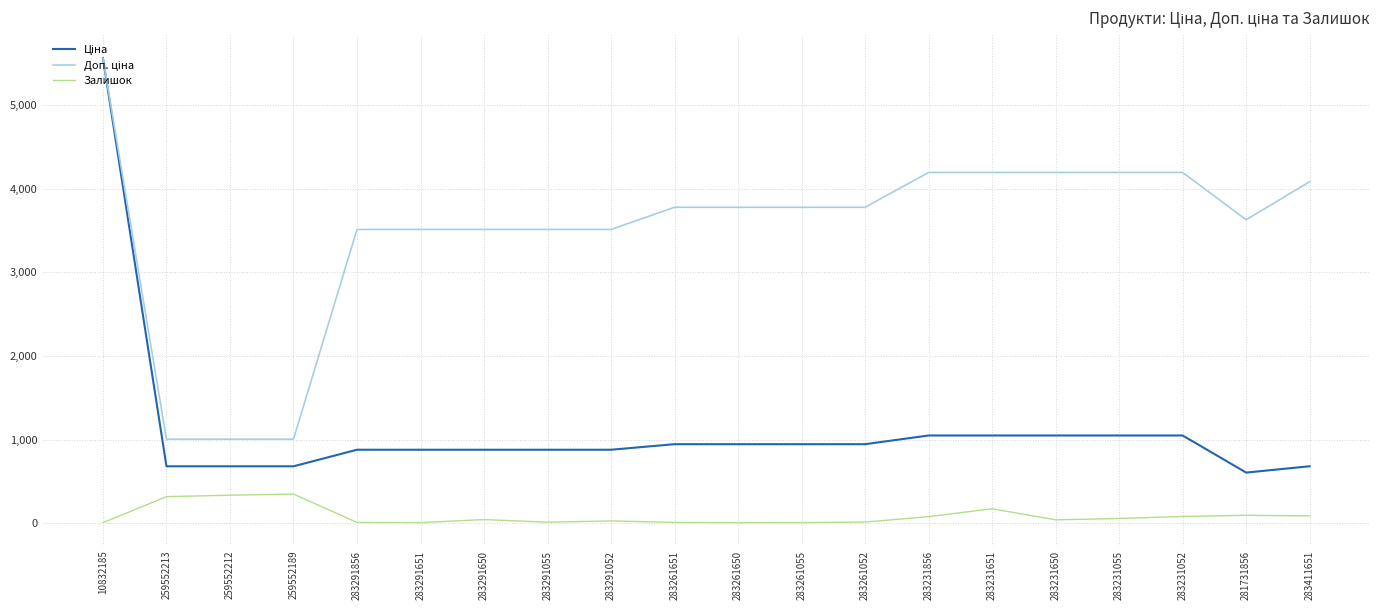

The Залишок series shows 43.0 at 283291650. True or false?

True